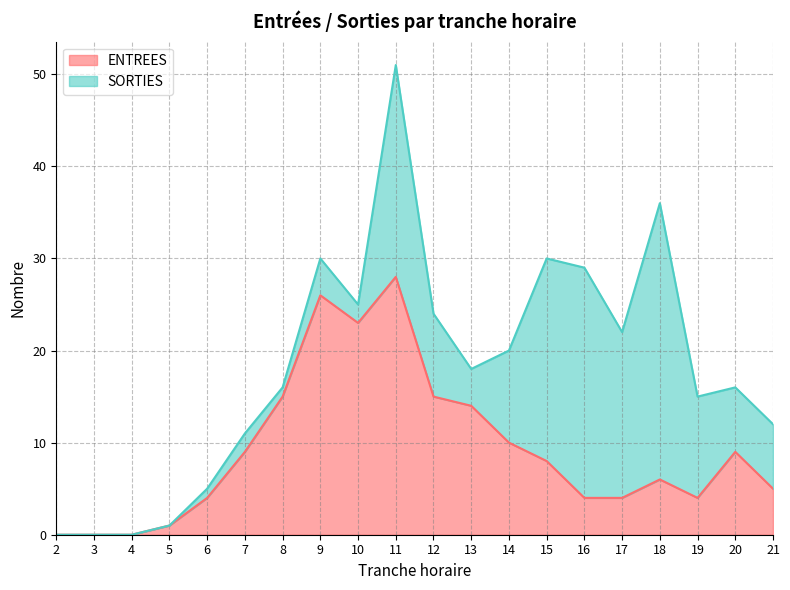

What is the value of the 19th point from the left?

9